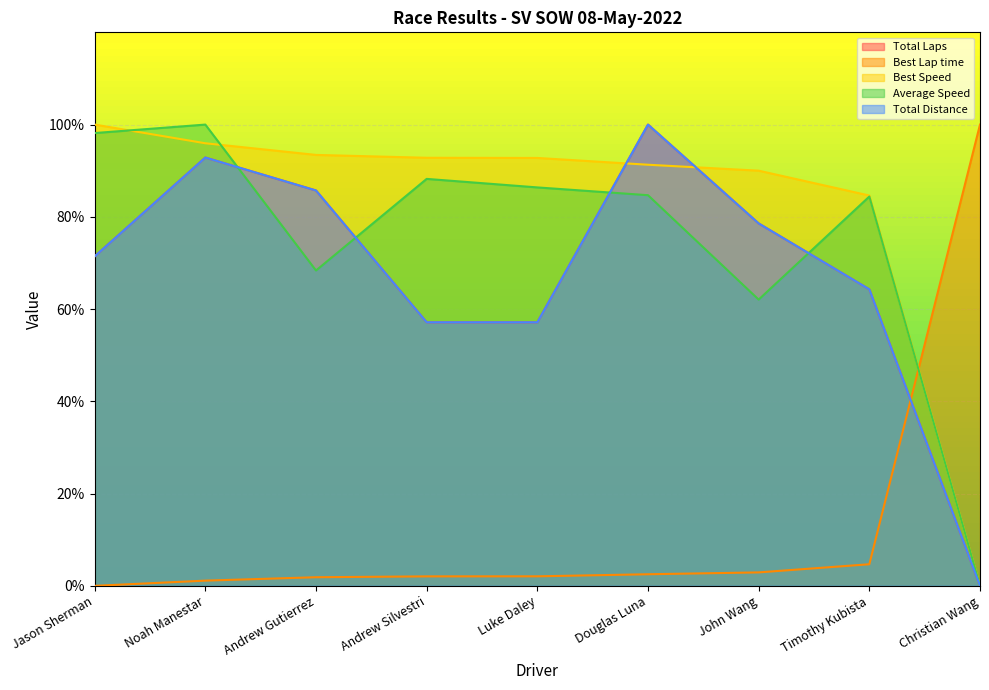

Which series has the largest total across all categories?

Best Speed